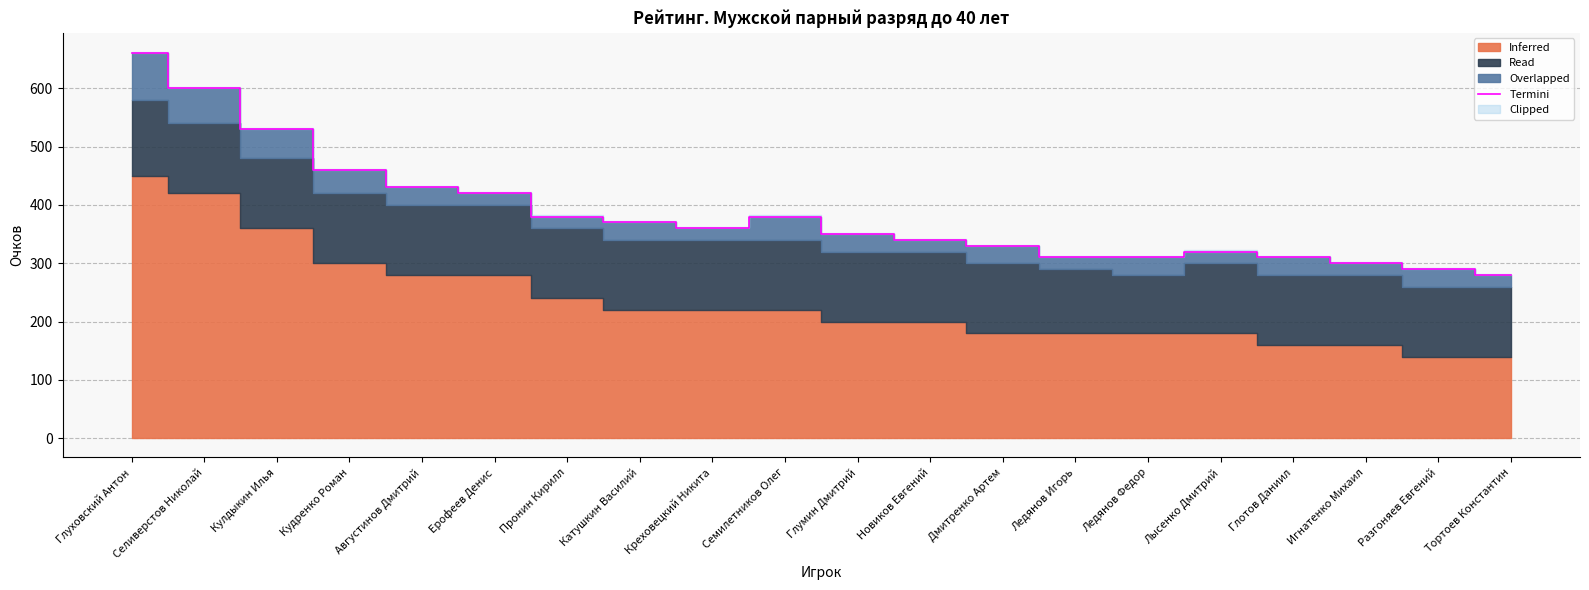

Reading left to right, what are all the values shown in this chart?

660	600	530	460	430	420	380	370	360	380	350	340	330	310	310	320	310	300	290	280